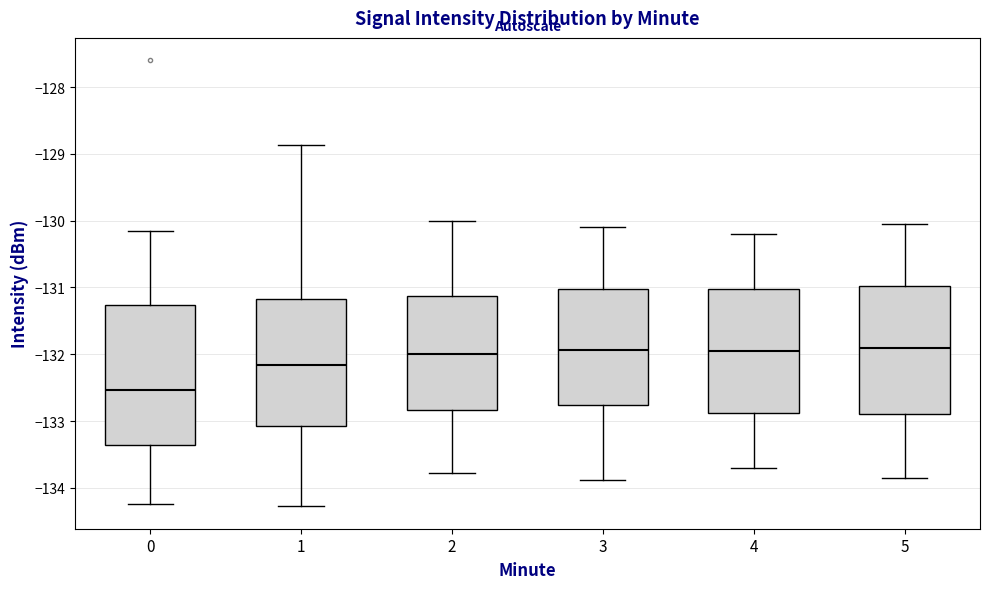

Comparing the boxes themselves (not the whiskers), which one is the tallest?

0